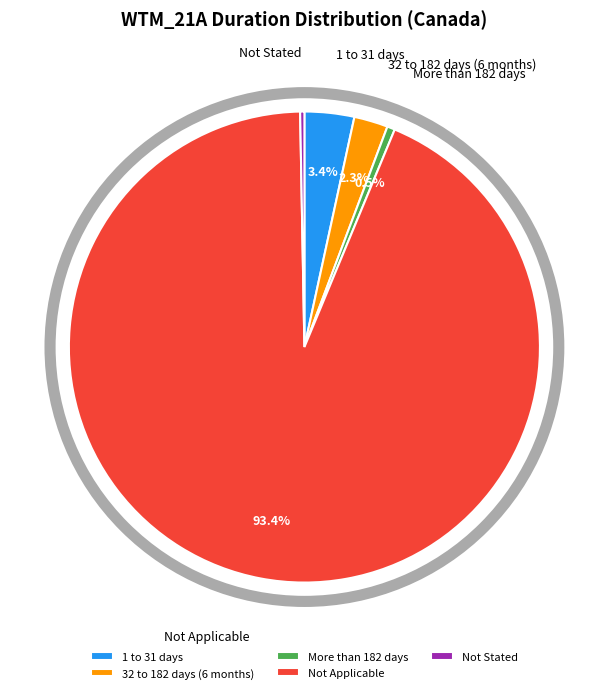

What portion of the pie excludes More than 182 days?

99.5%